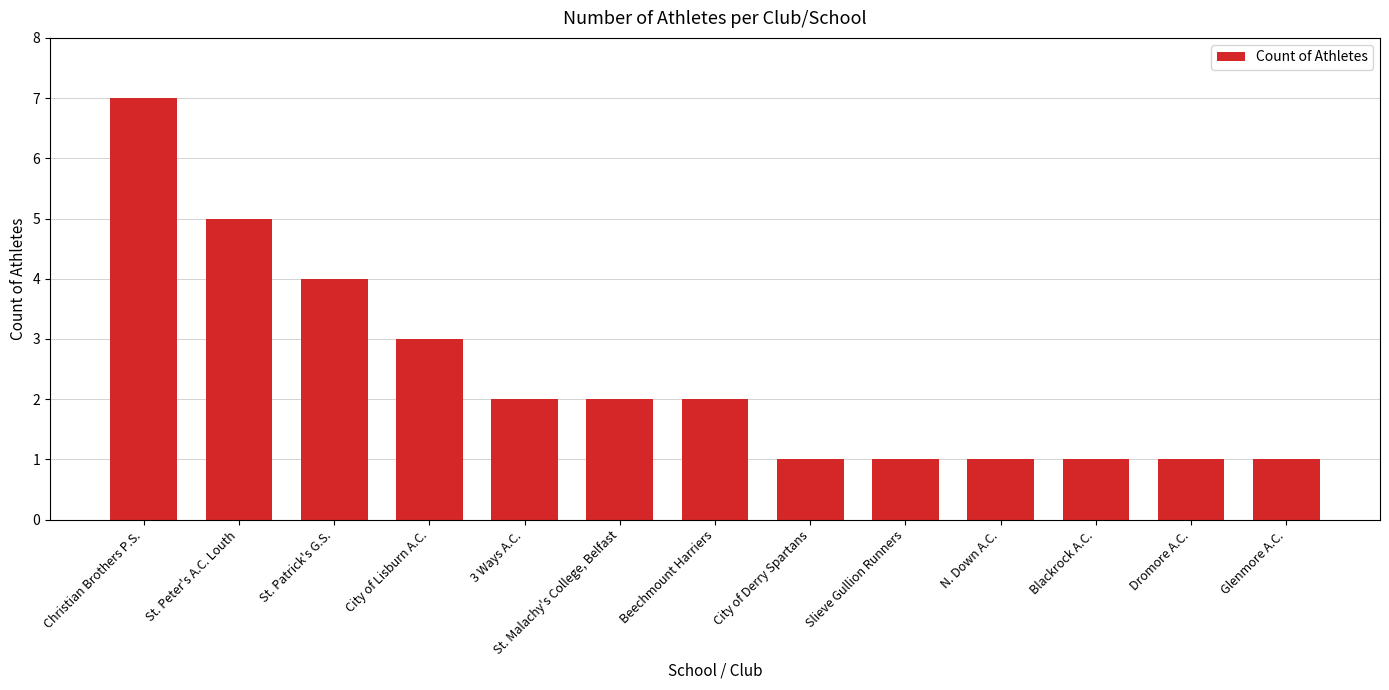

Are the bars grouped side by side (vs. stacked)?

No